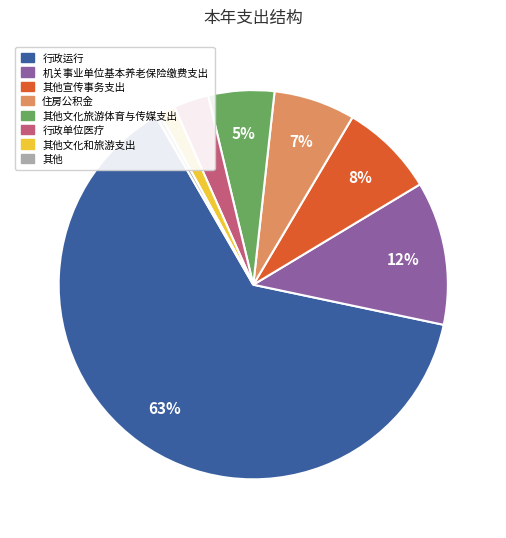

Does any single category account for the majority?

Yes